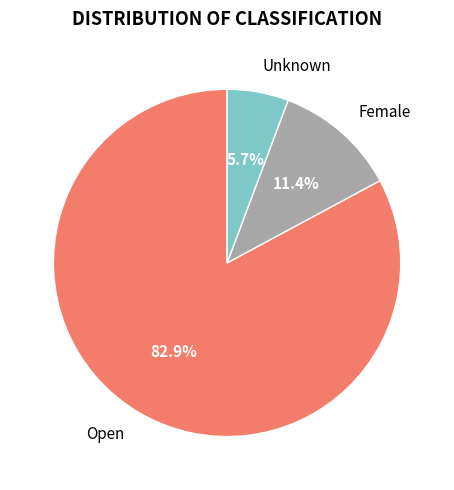

Count the number of slices in the pie.

3